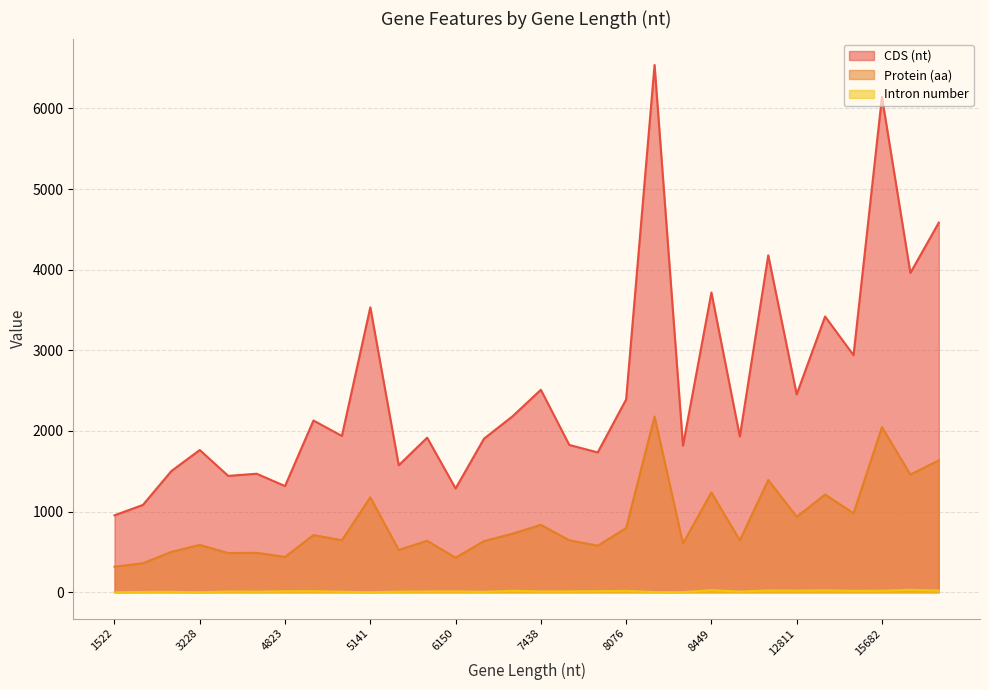

What is the sum of the CDS (nt) values at 3980 and 4858?

3600